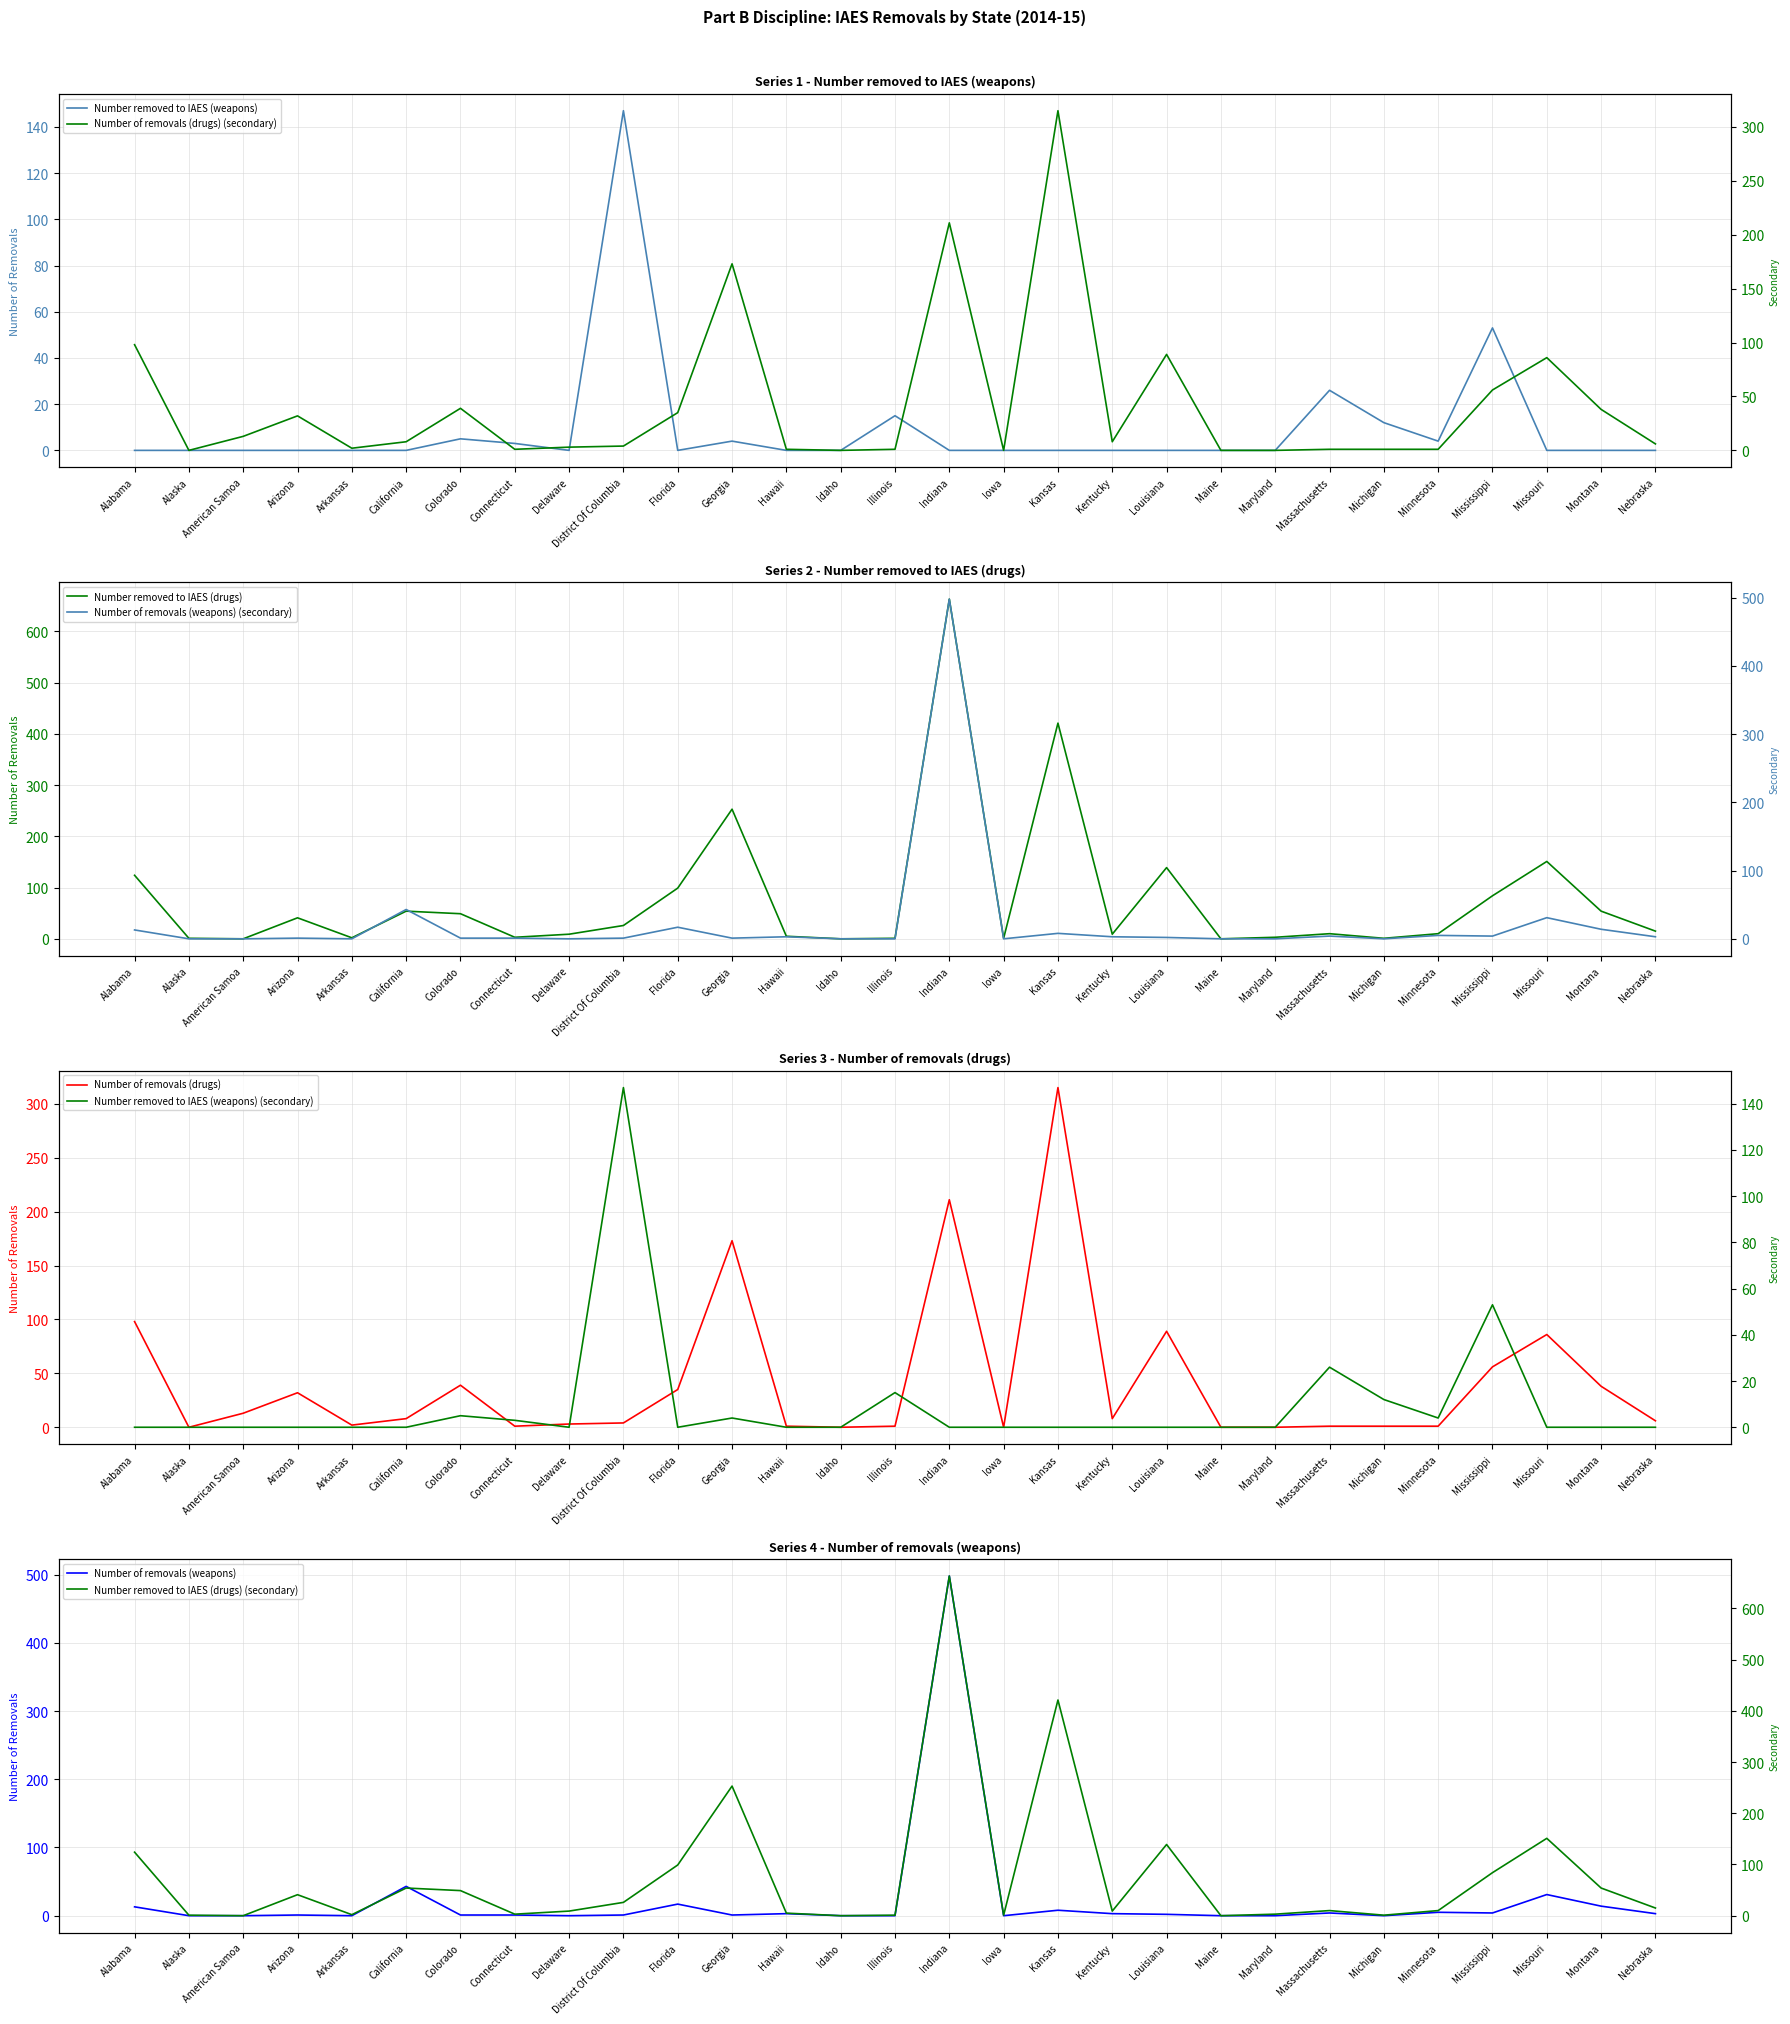

Which series has the largest total across all categories?

Number removed to IAES (drugs)